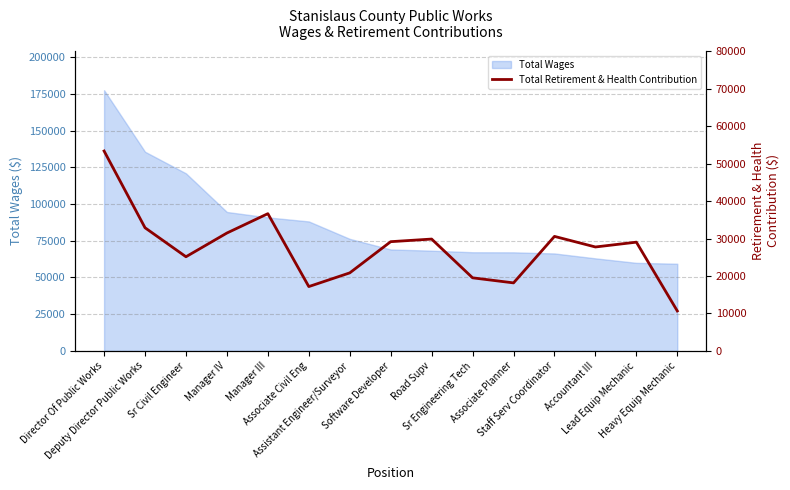

Is it true that the value at Manager IV is 49915?

False